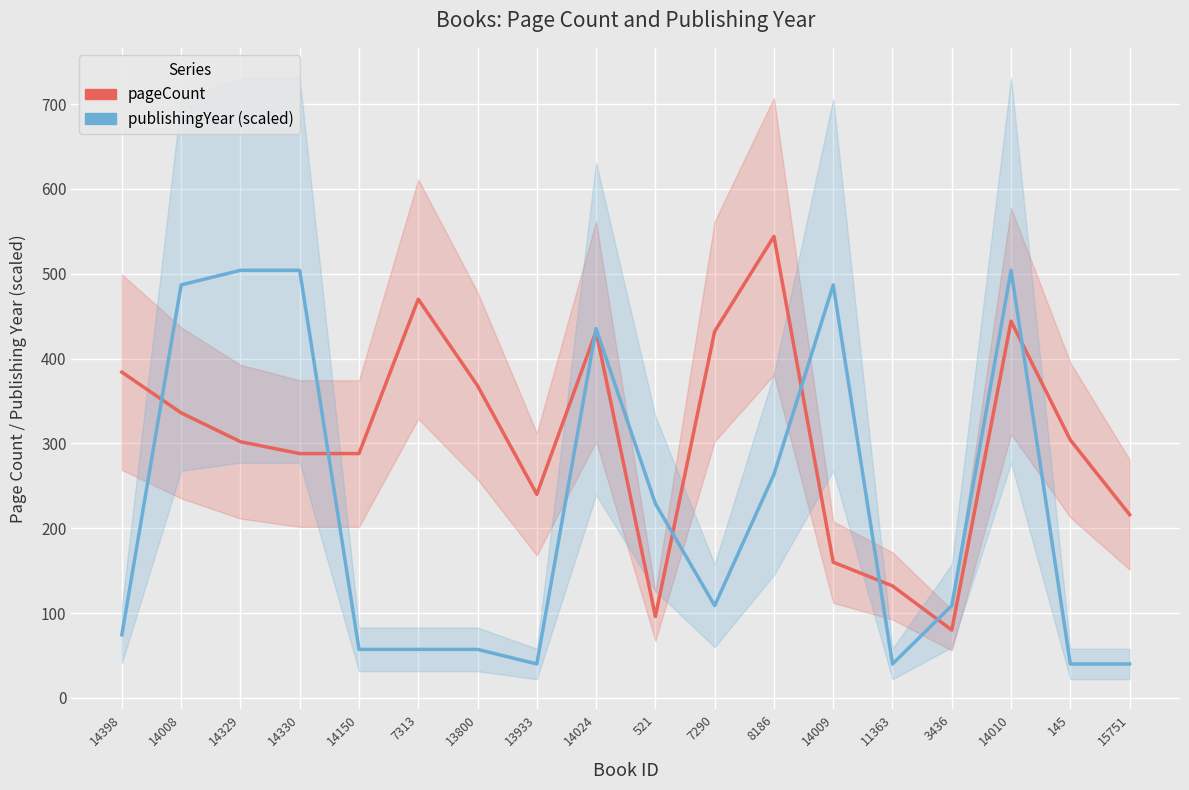

Which category has the highest value across all series?

8186